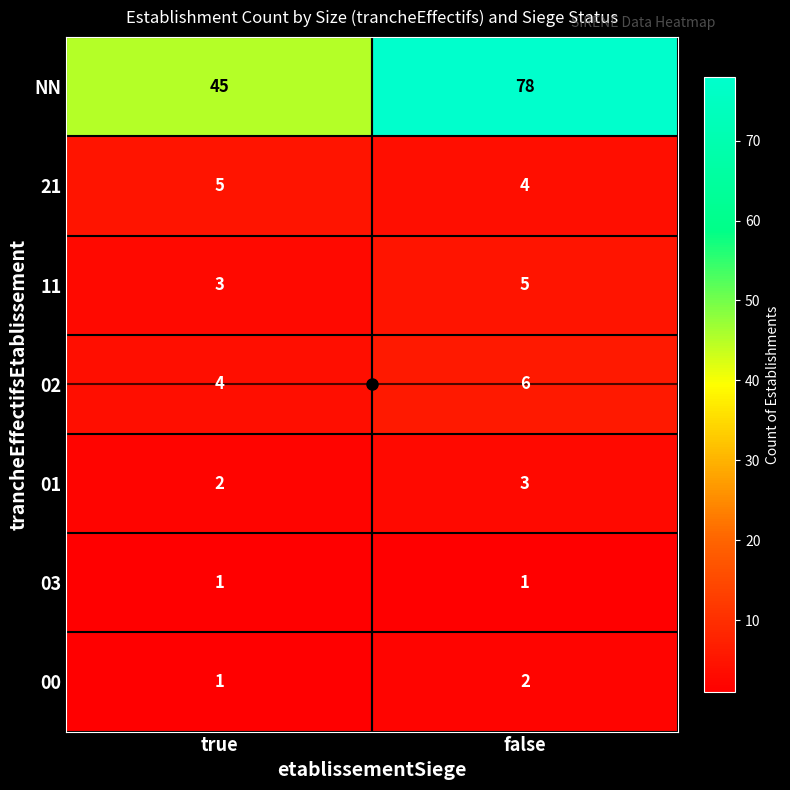

Which series has the widest spread of values?

NN